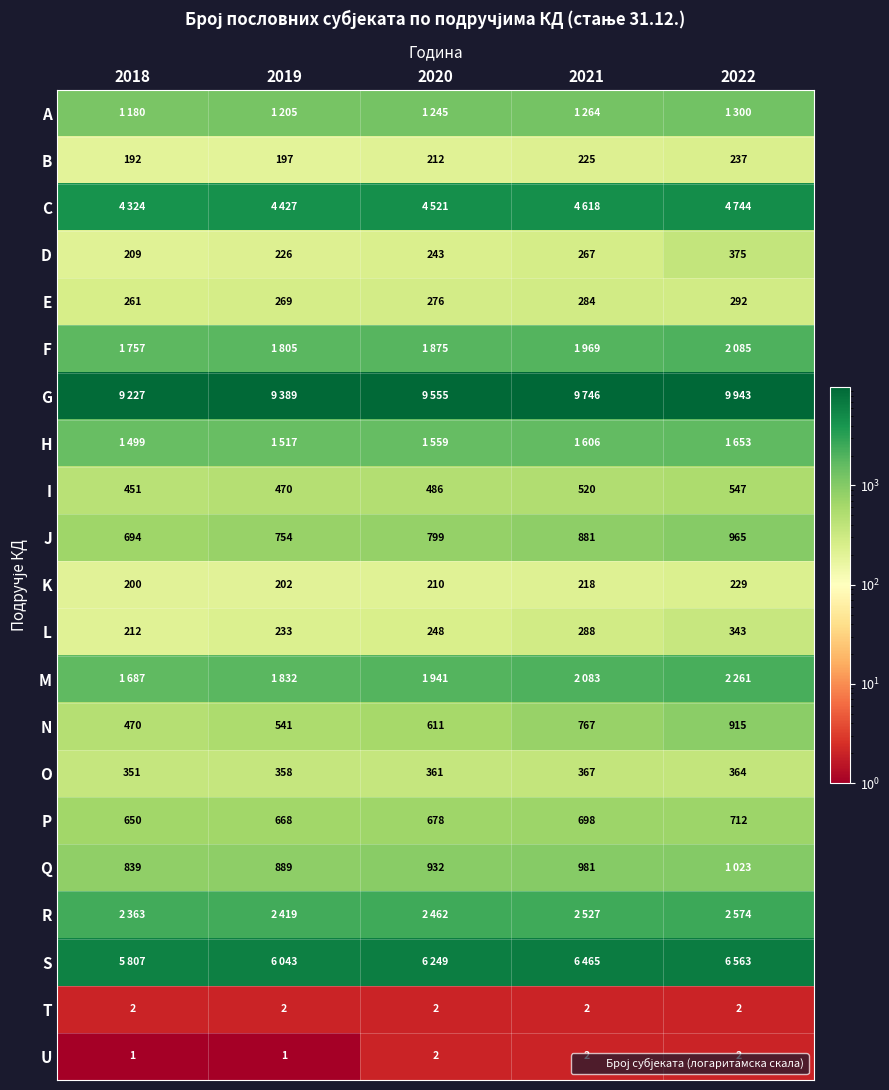

What is the difference between the maximum and minimum values in the M series?

574